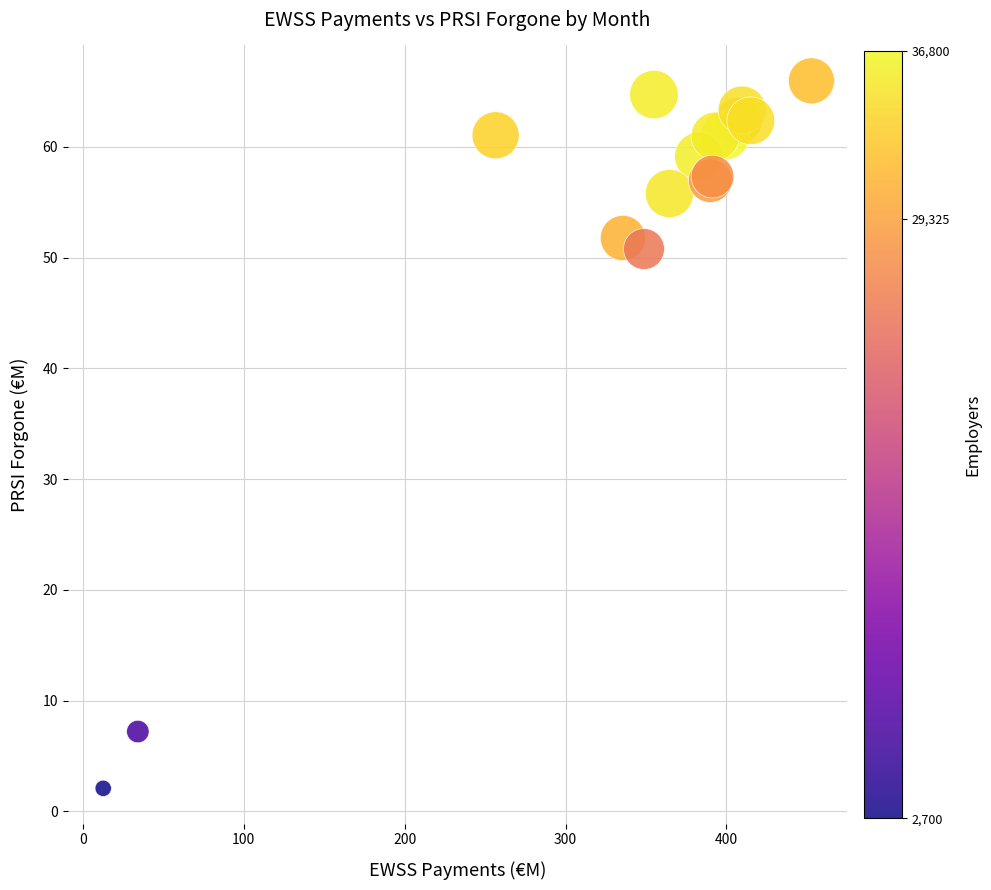

What Y value in the scatter plot is closest to 34?

50.8